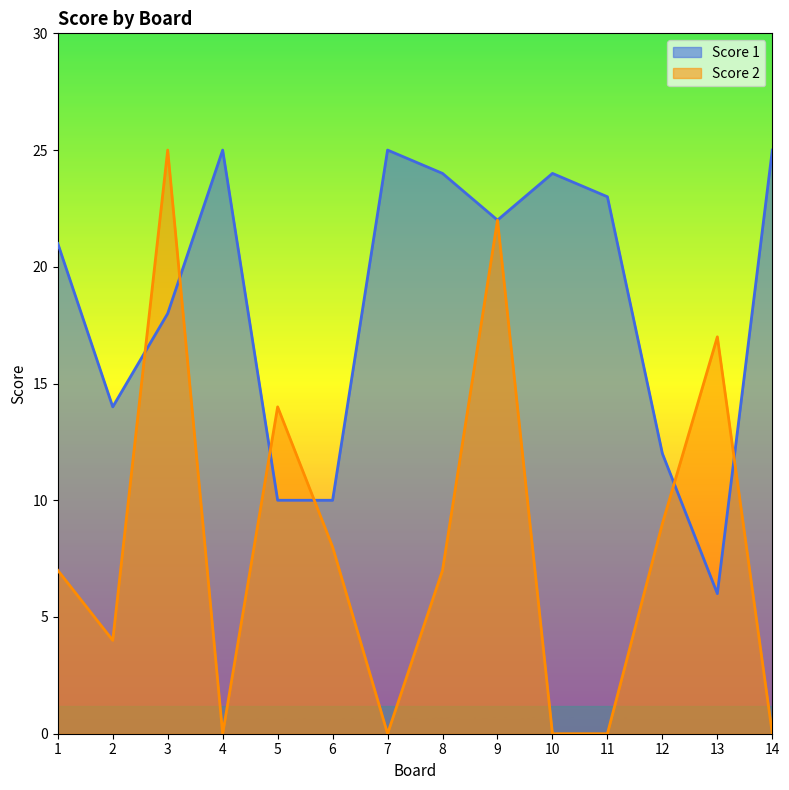

At how many categories does at least one series exceed 20?

9